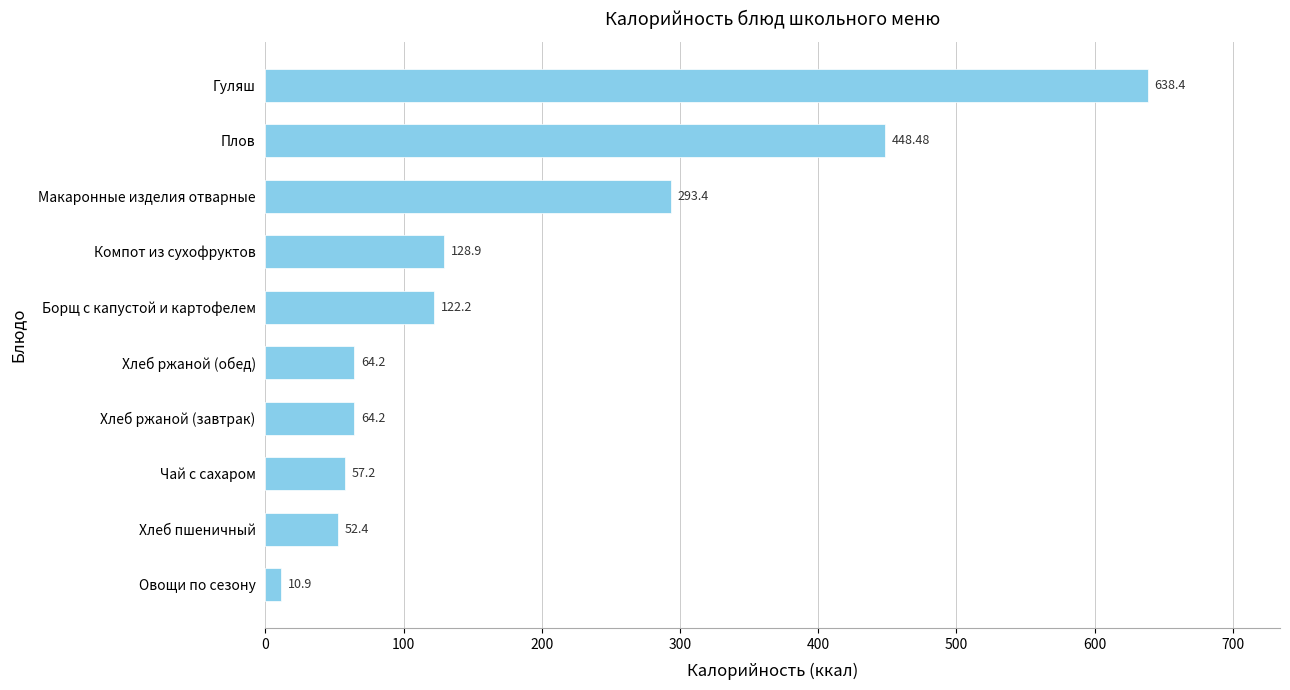

How many values are below 122?

5